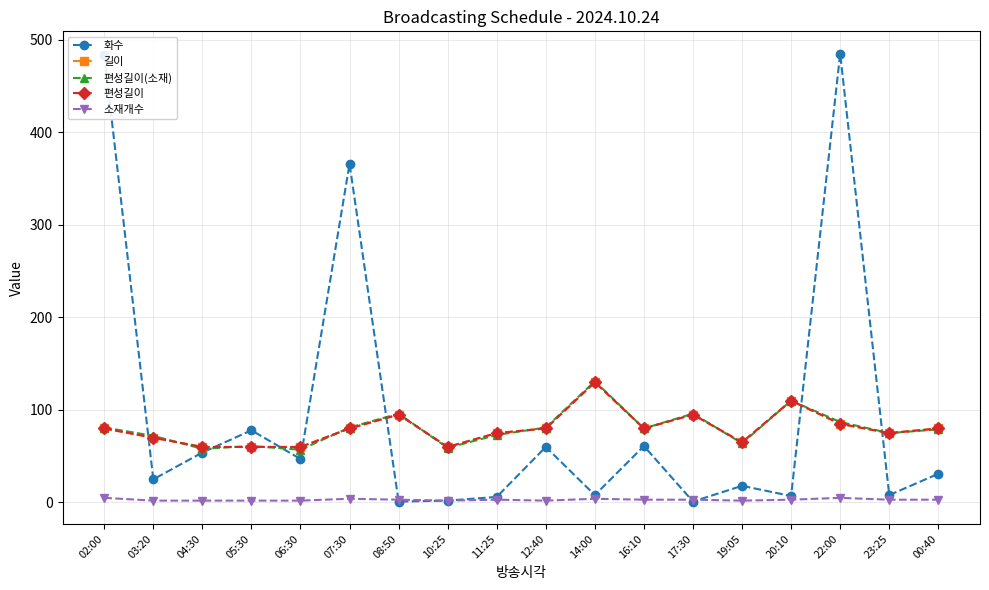

Is the value of 편성길이 at 00:40 greater than the value of 편성길이(소재) at 22:00?

No